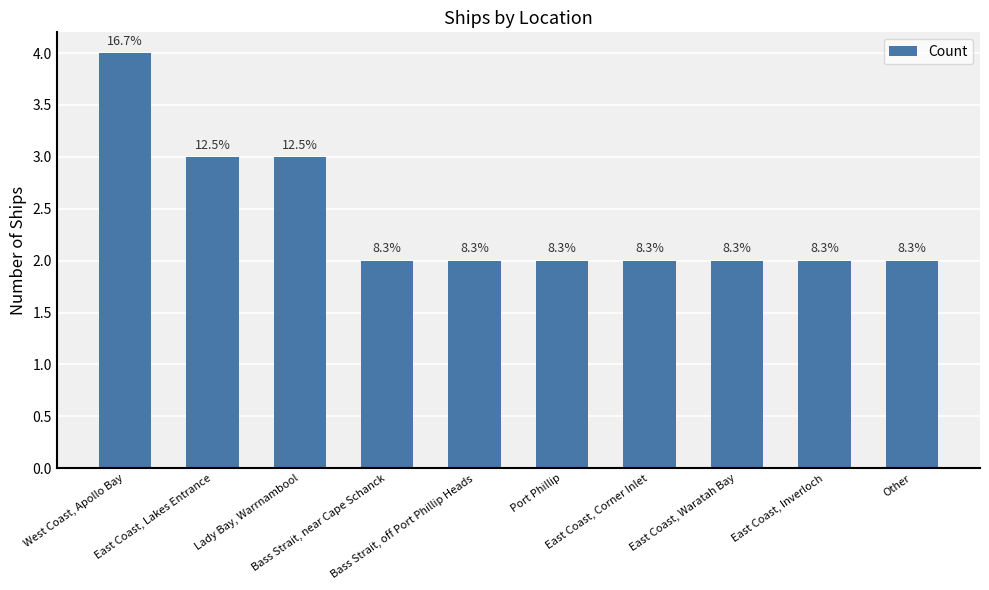

What is the difference between the values at East Coast, Corner Inlet and East Coast, Lakes Entrance?

1